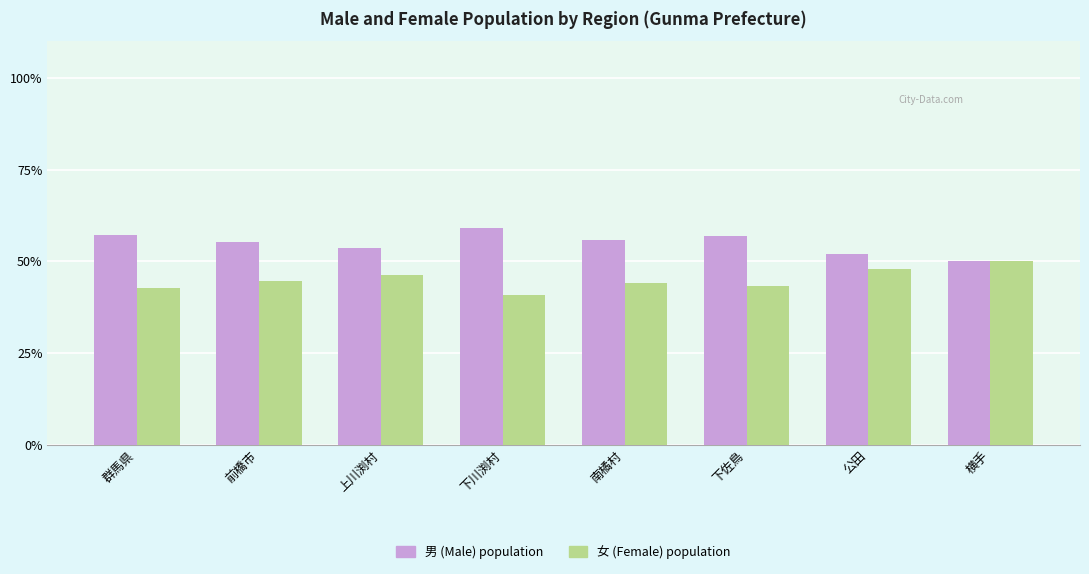

What is the total value across all series at 下川渕村?

100.0